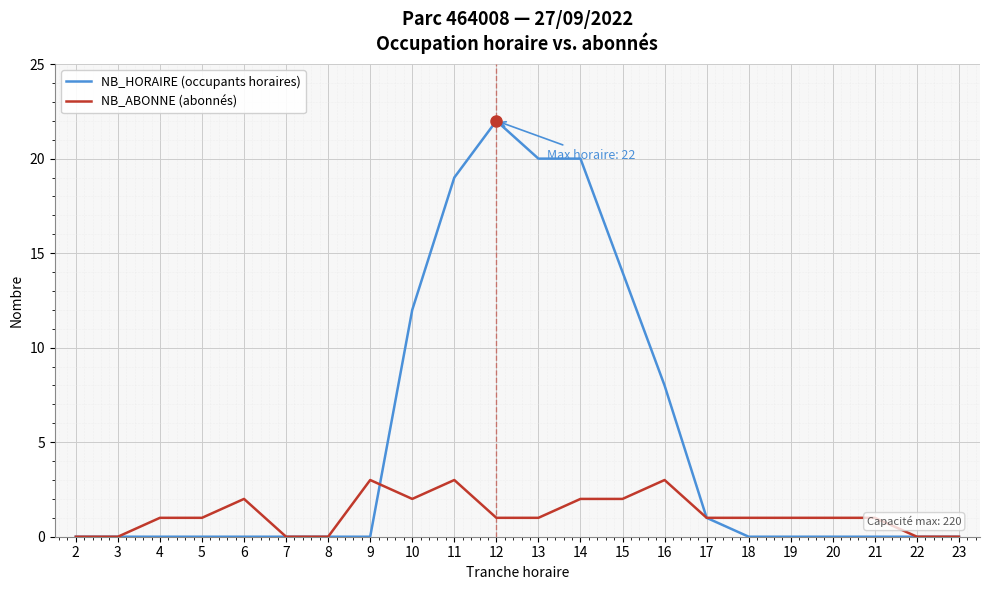

What is the highest value of the NB_HORAIRE (occupants horaires) series?

22